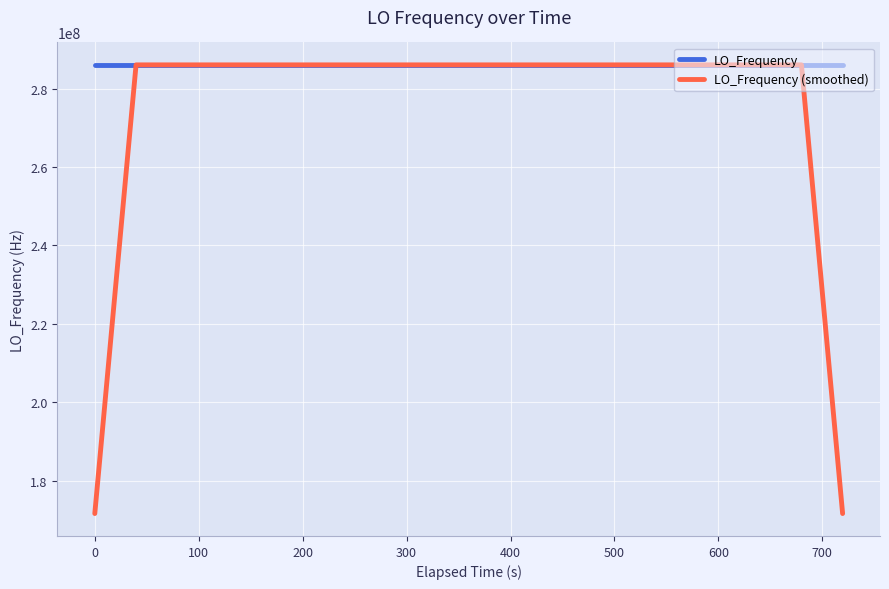

Rank the series by their average value, from lowest to highest.

LO_Frequency (smoothed), LO_Frequency